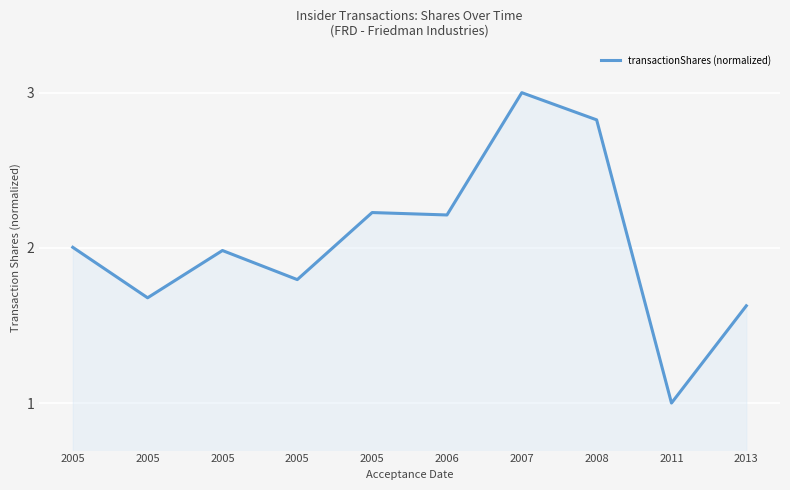

At which label is the value closest to 2?

2005